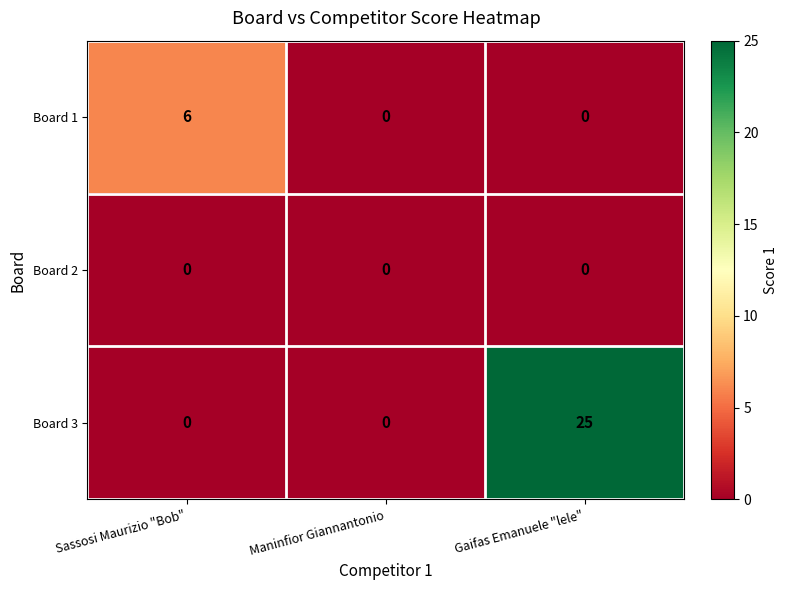

Reading right to left, what are all the values shown in this chart?

Board 1: 0	0	6
Board 2: 0	0	0
Board 3: 25	0	0